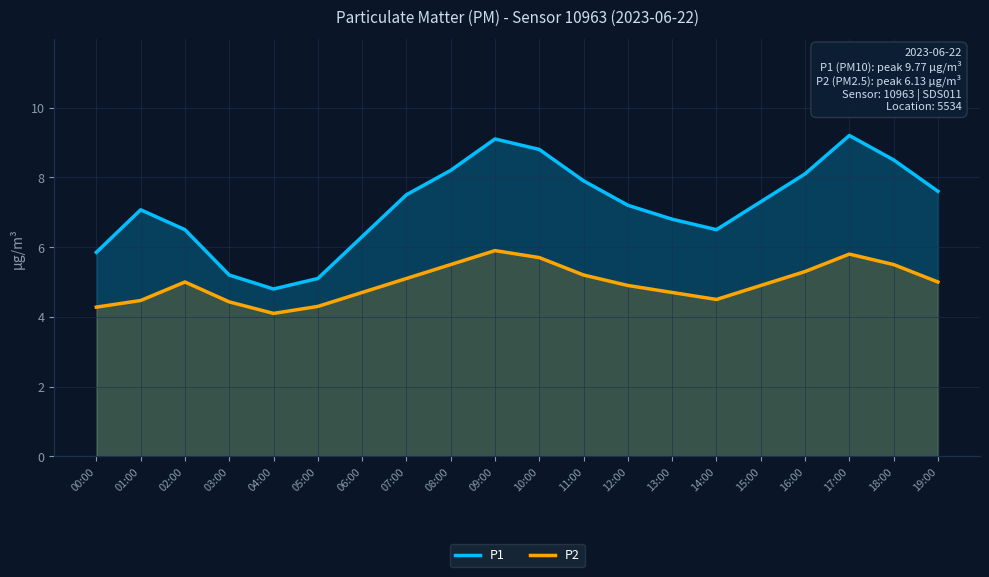

How many interior local peaks does the P1 series have?

3